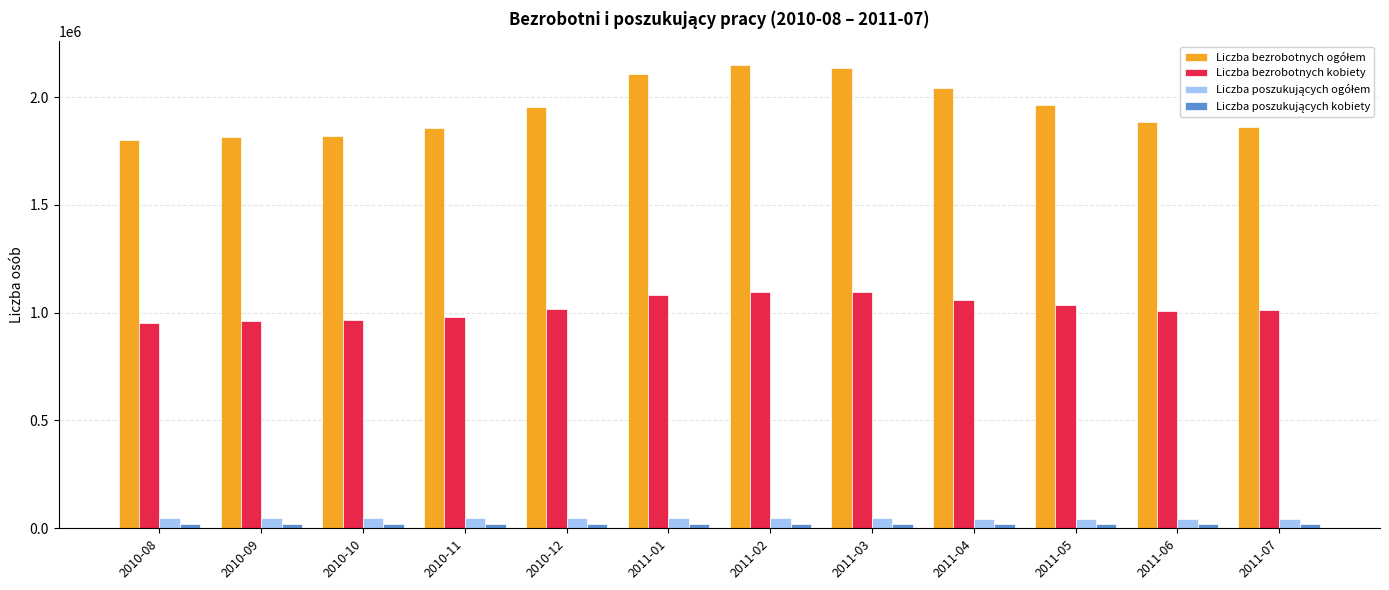

At how many categories does at least one series exceed 434348?

12